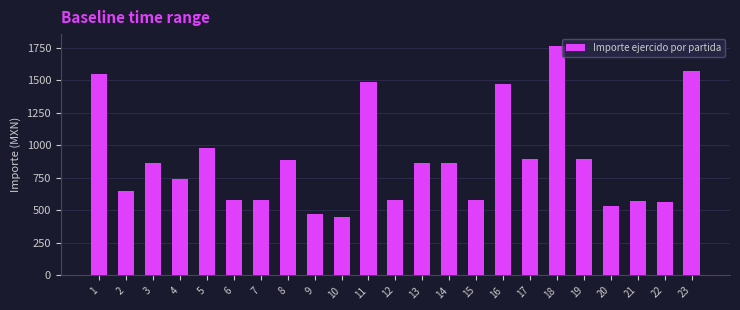

Is it true that the value at 20 is 934.8?

False